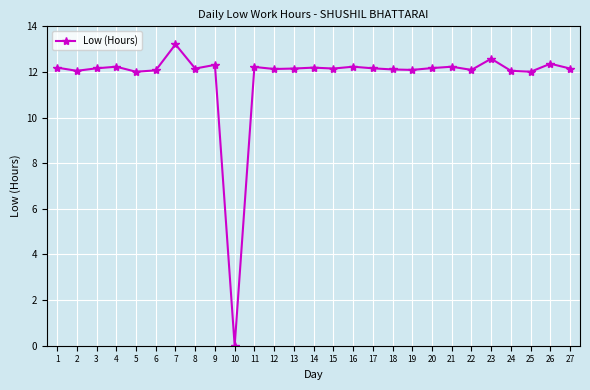

True or false: there are more than 1 points higher than both neighbors.

True